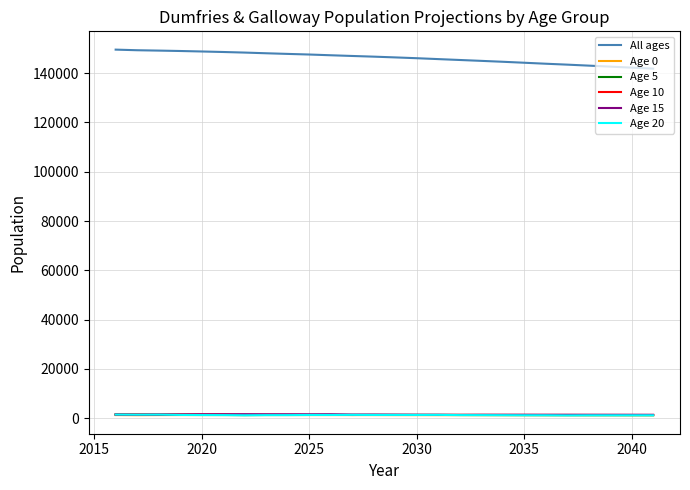

What is the minimum value for All ages?

141818